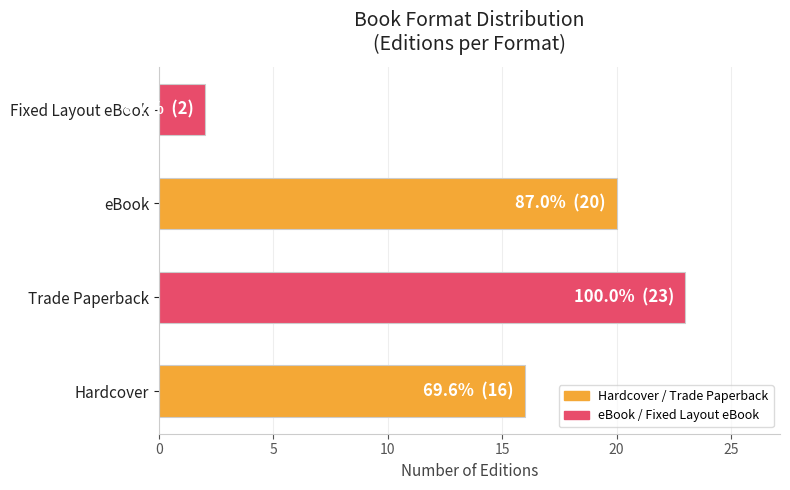

True or false: the data shows 23 at Trade Paperback.

True